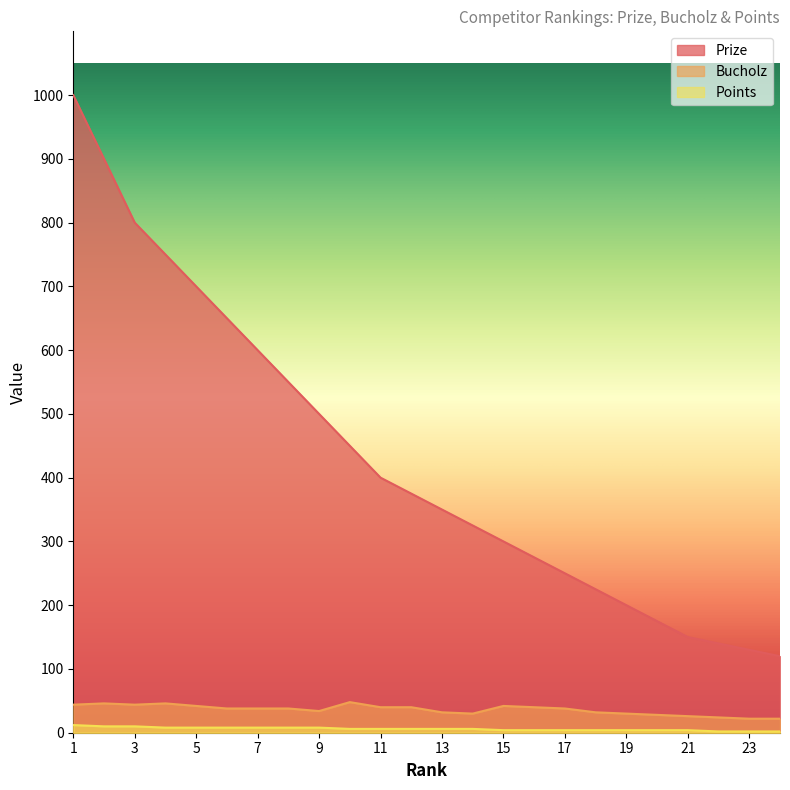

True or false: Points and Prize intersect in this chart.

False